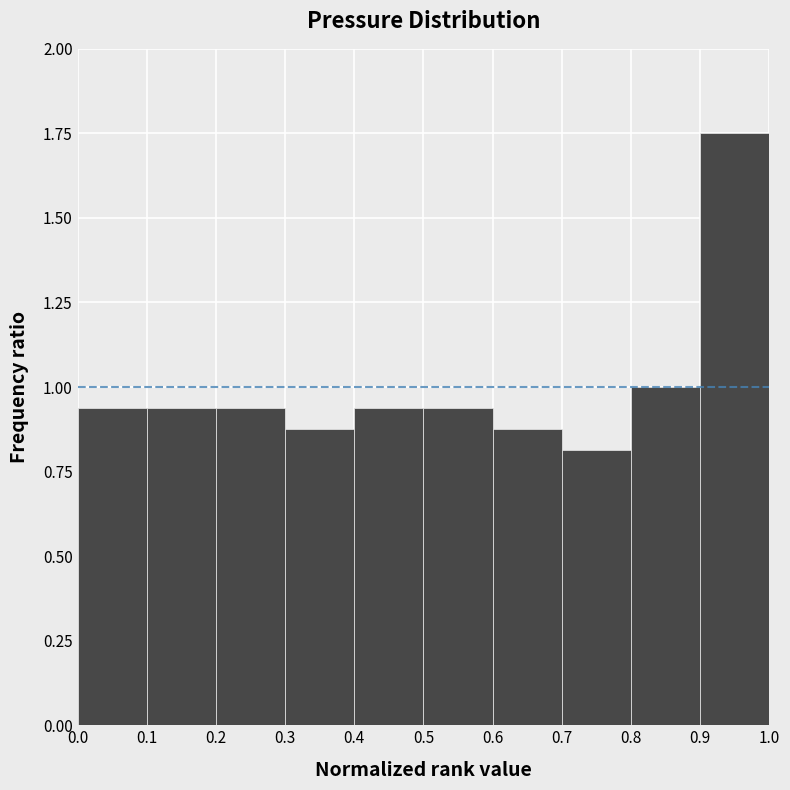

Reading left to right, list every bar in this chart as the range it spans on the x-axis followed by its height. The values are not printed on the chart, so give them approximately, as read against the axis.

0.0 to 0.1: 0.95
0.1 to 0.2: 0.95
0.2 to 0.3: 0.95
0.3 to 0.4: 0.90
0.4 to 0.5: 0.95
0.5 to 0.6: 0.95
0.6 to 0.7: 0.90
0.7 to 0.8: 0.80
0.8 to 0.9: 1.00
0.9 to 1.0: 1.75